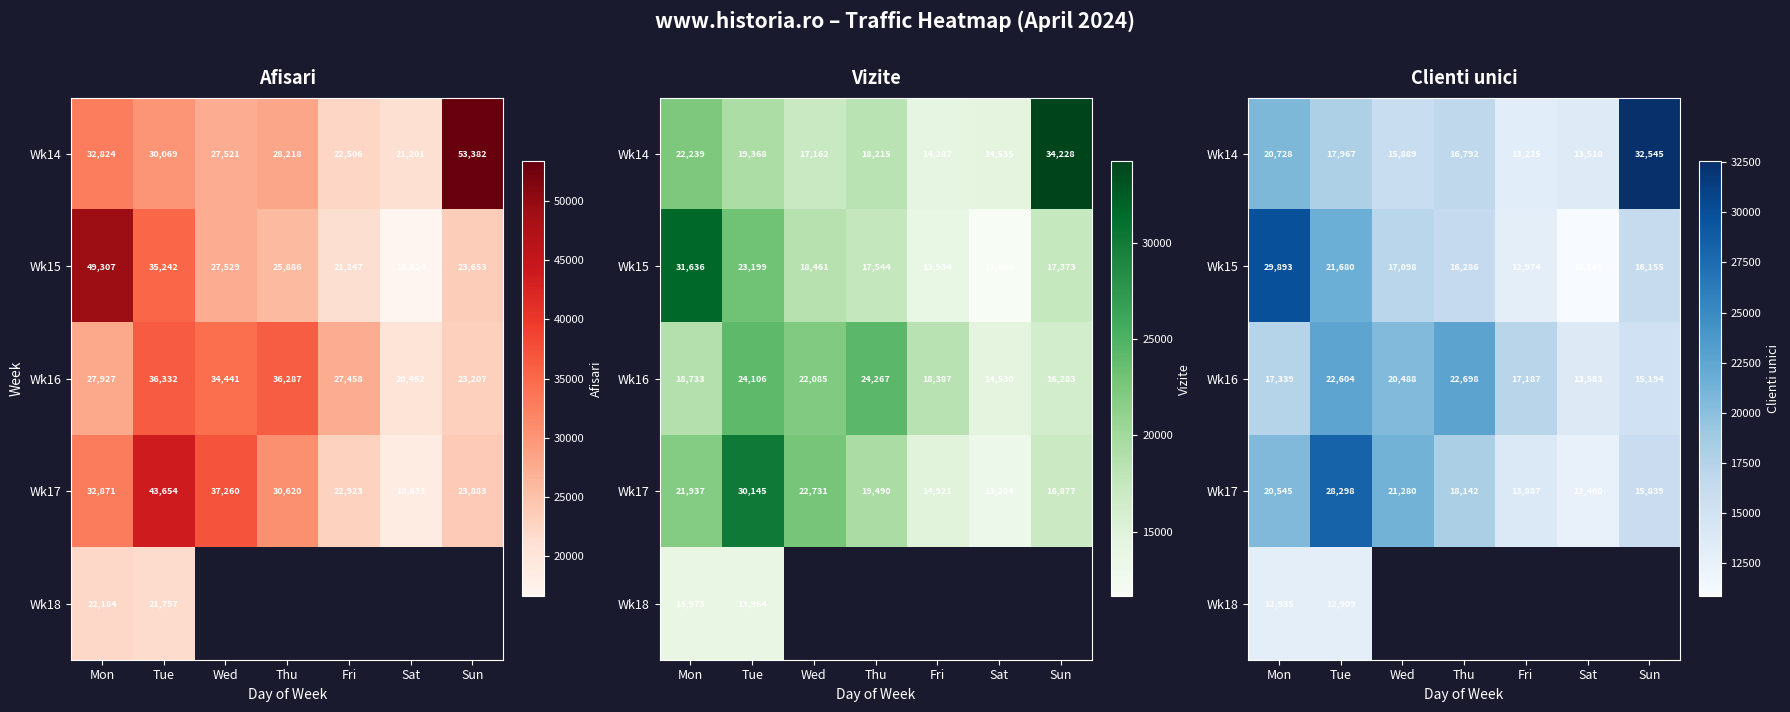

What is the spread (max minus min) of values at Fri?

4213.0